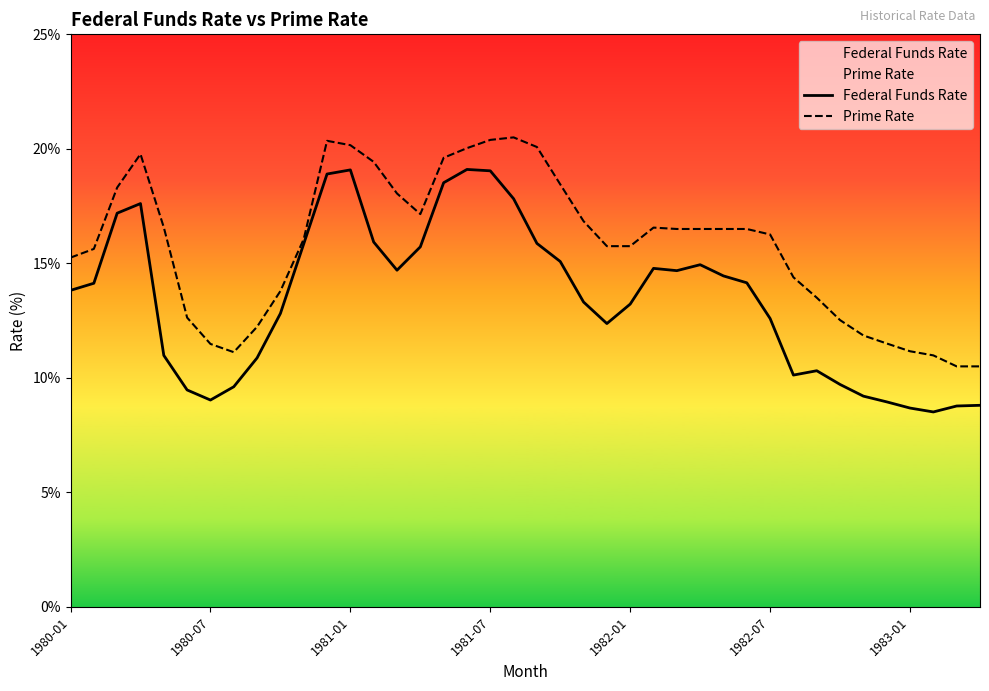

True or false: Prime Rate and Federal Funds Rate intersect in this chart.

False